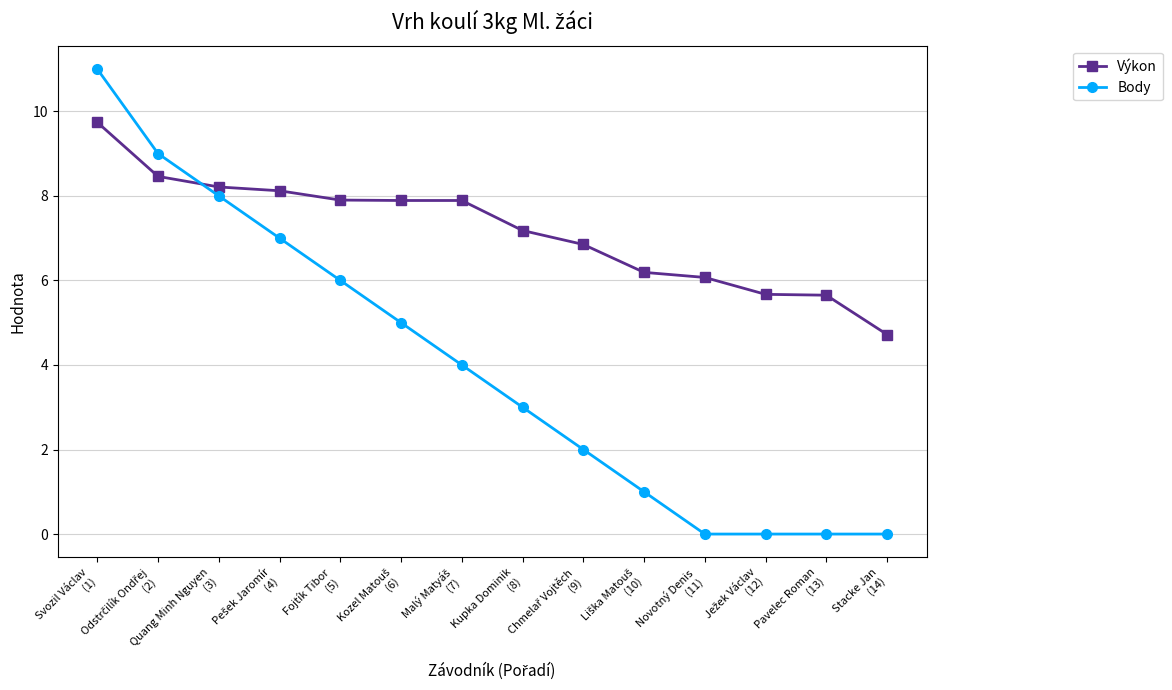

Count the number of categories in the chart.

14